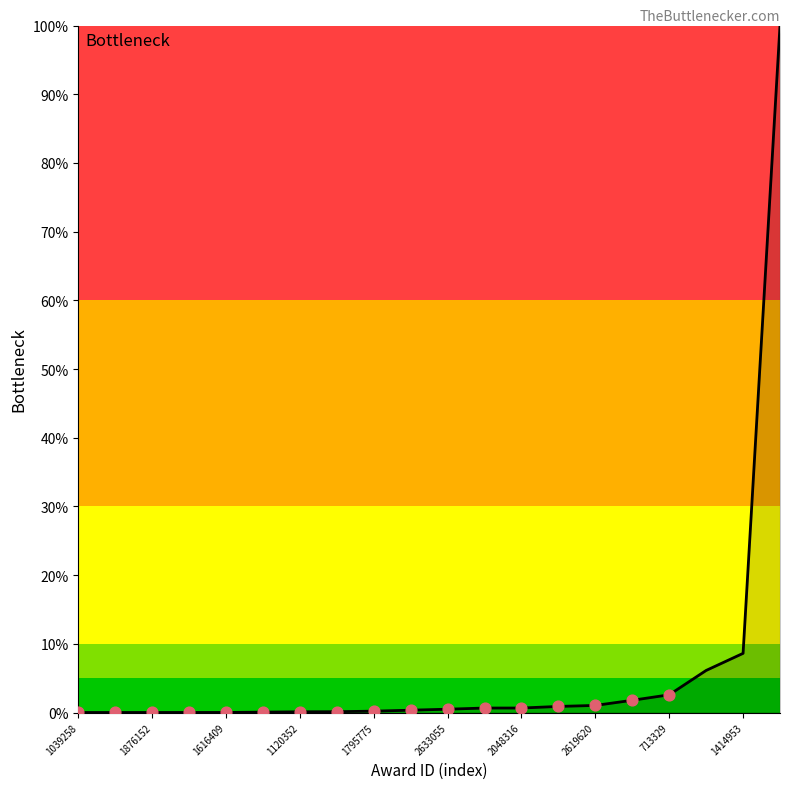

What is the greatest value displayed?

100.0